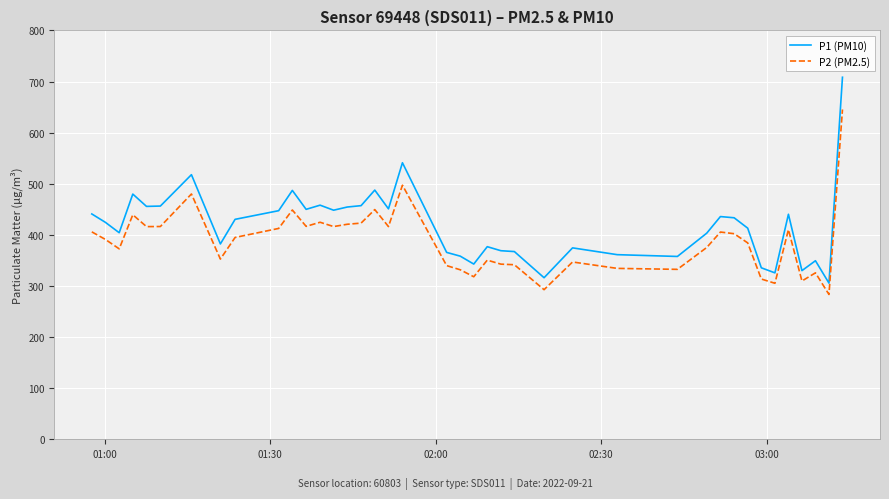

True or false: P1 (PM10) and P2 (PM2.5) cross at least once.

False